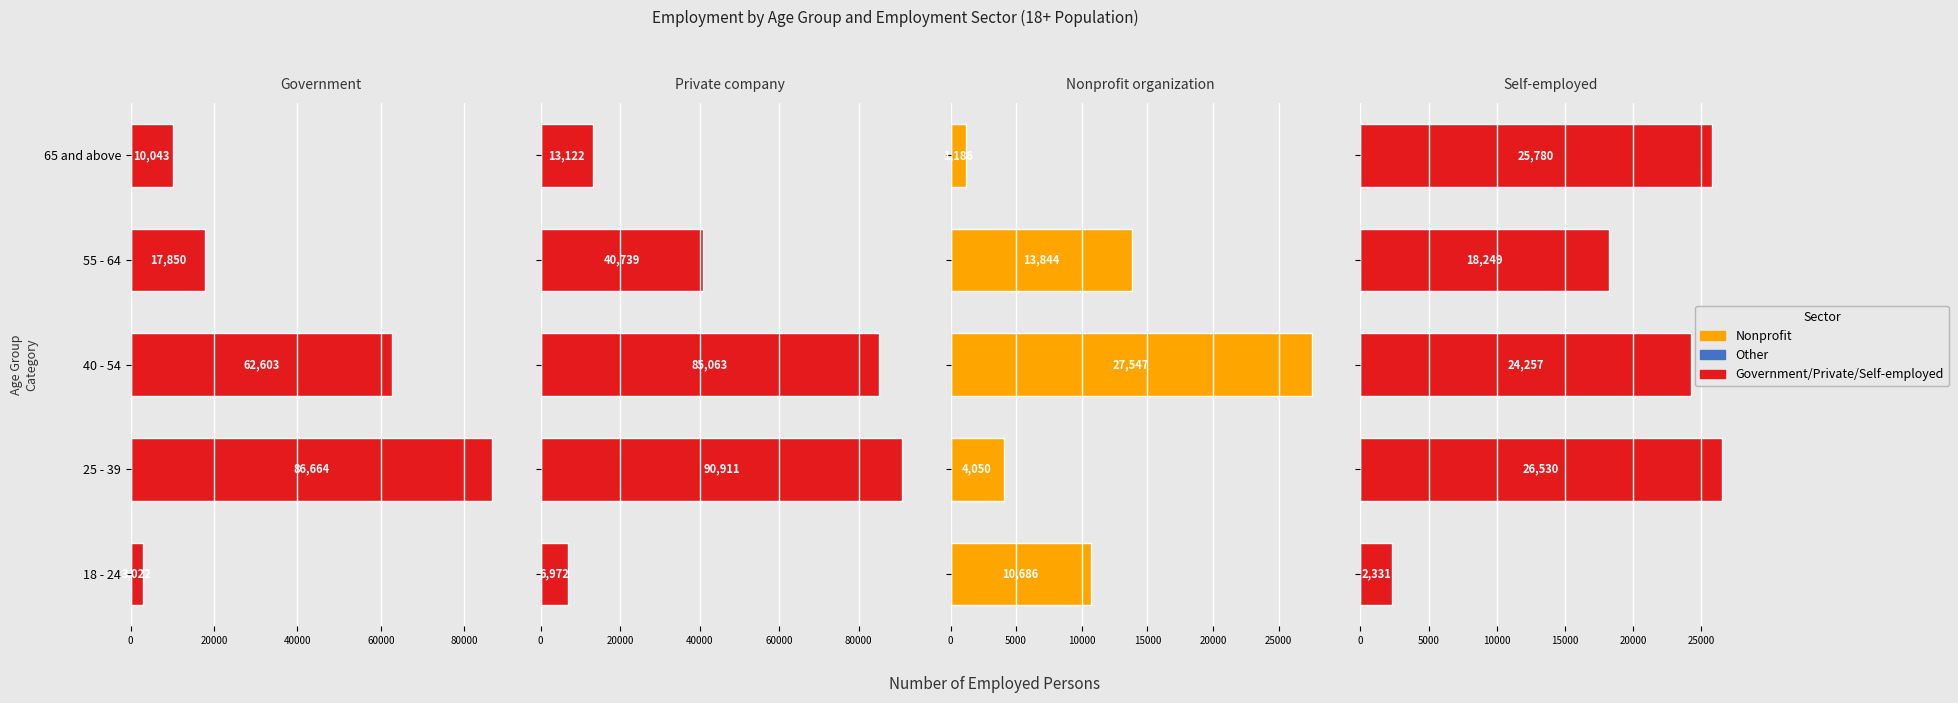

Reading right to left, what are all the values shown in this chart?

Government: 10043	17850	62603	86664	3022
Private company: 13122	40739	85063	90911	6972
Nonprofit organization: 1186	13844	27547	4050	10686
Self-employed: 25780	18249	24257	26530	2331